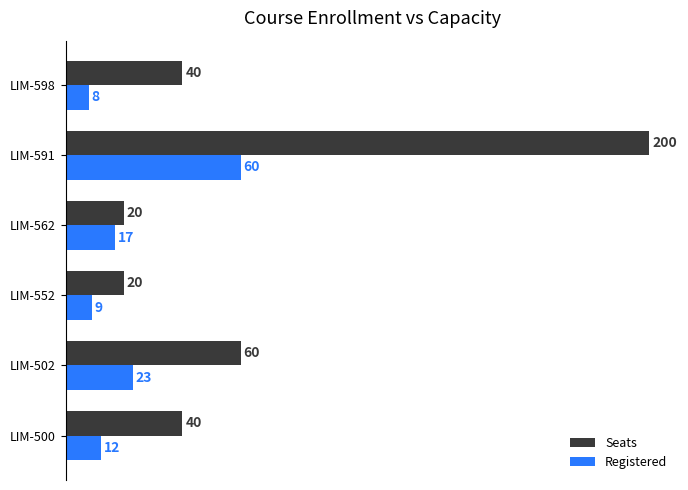

Which label corresponds to the smallest value in the chart?

LIM-598